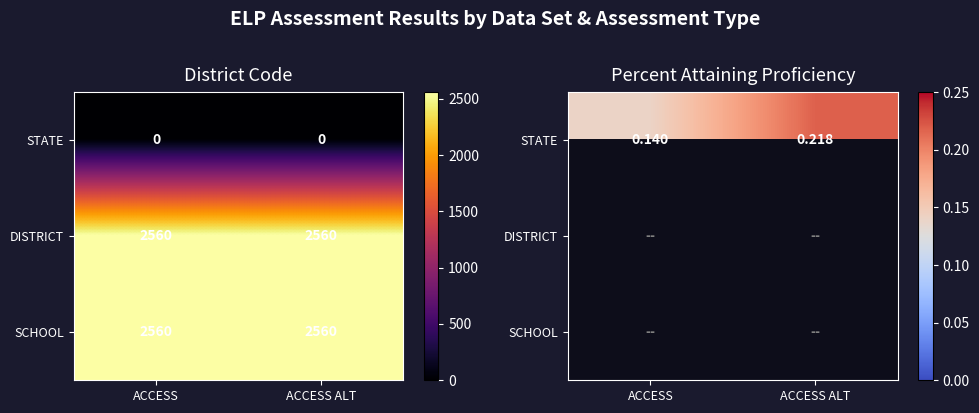

Which category has the lowest value across all series?

ACCESS